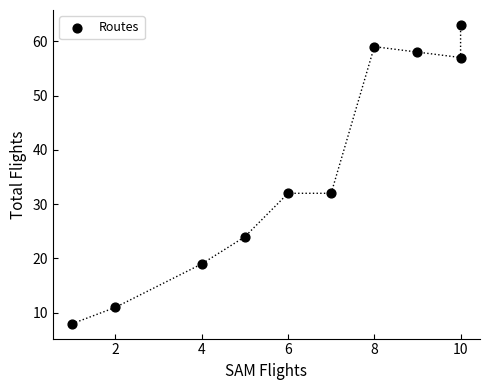

What is the range of X values (max minus min)?

9